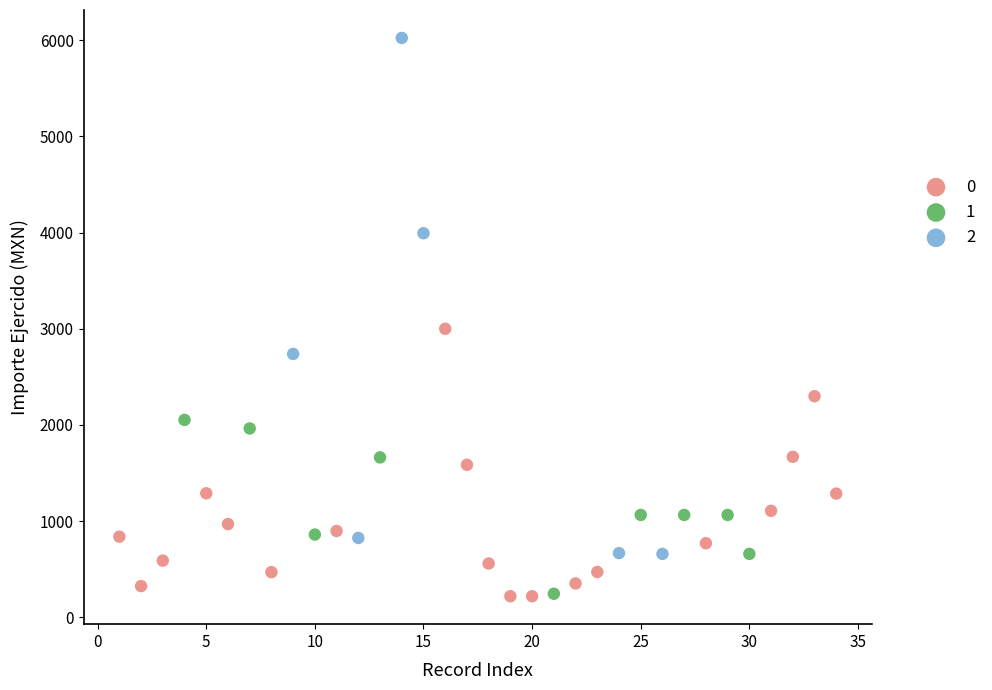

Which series reaches the maximum Y coordinate?

2